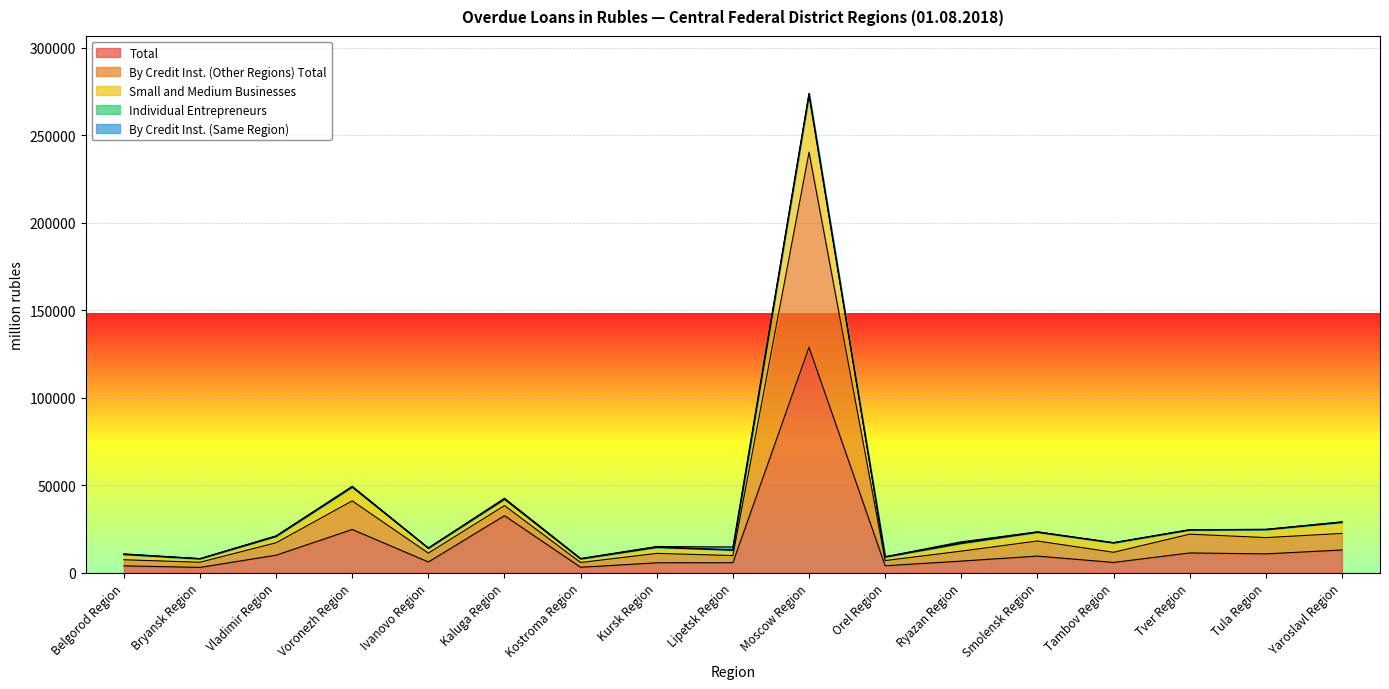

Reading left to right, transcribe all the data shown in this chart.

Total: 3937	3045	10016	24702	6157	32598	3118	5672	5733	128785	3976	6651	9500	5883	11297	10770	12986
Small and Medium Businesses: 10753	8048	21039	49281	14142	42527	8119	14985	14719	273768	9135	17674	23345	17190	24604	24785	29089
By Credit Inst. (Other Regions) Total: 10404	7912	20673	48838	13955	41948	7870	14427	12888	272530	8961	16699	23066	17033	24383	24555	28744